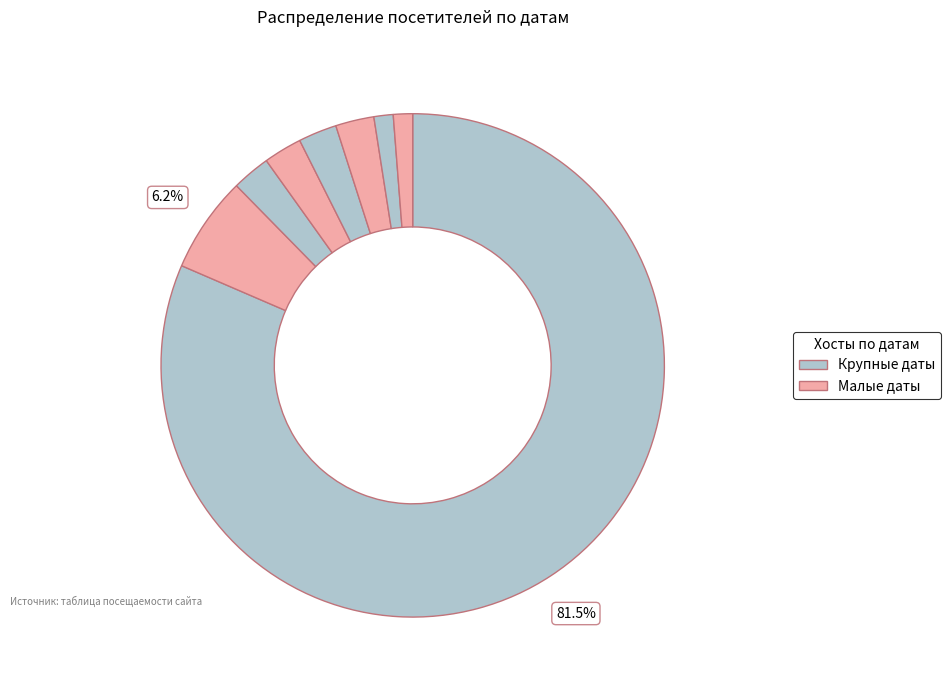

What is the smallest slice in the pie chart?

2023-01-16